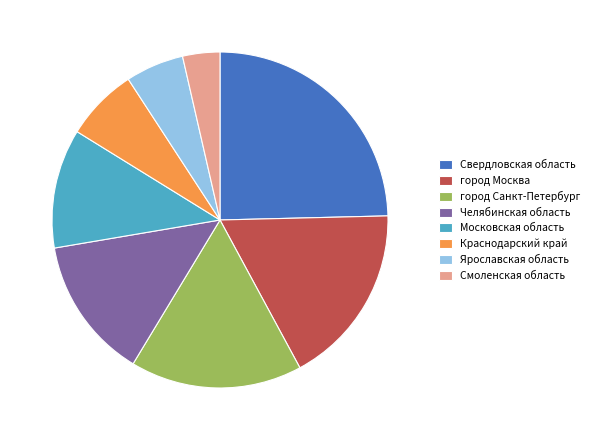

Is the sum of Свердловская область and город Санкт-Петербург greater than half?

No